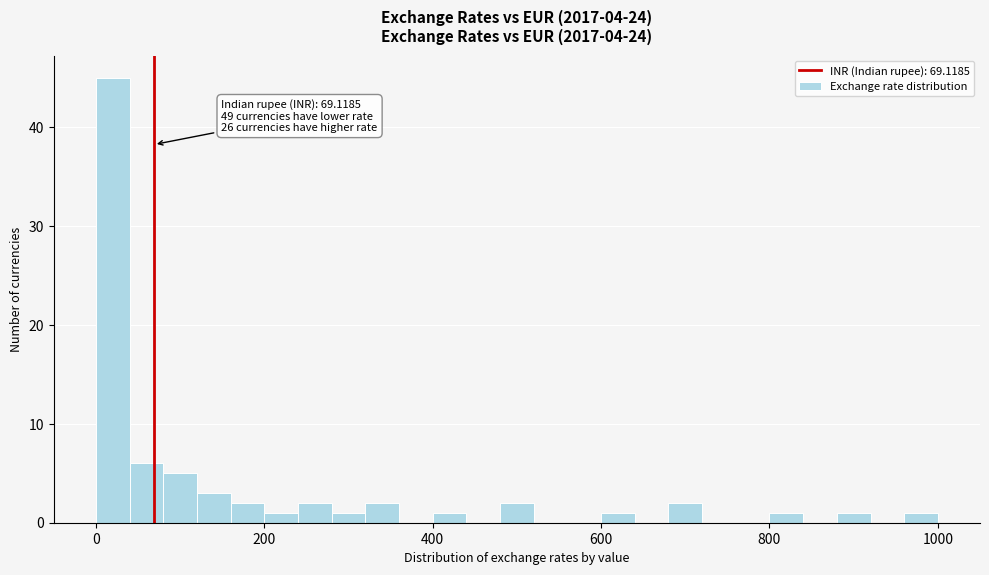

Around what value on the x-axis is the tallest bar? Give the approximate position of its centre, as read against the axis.

20